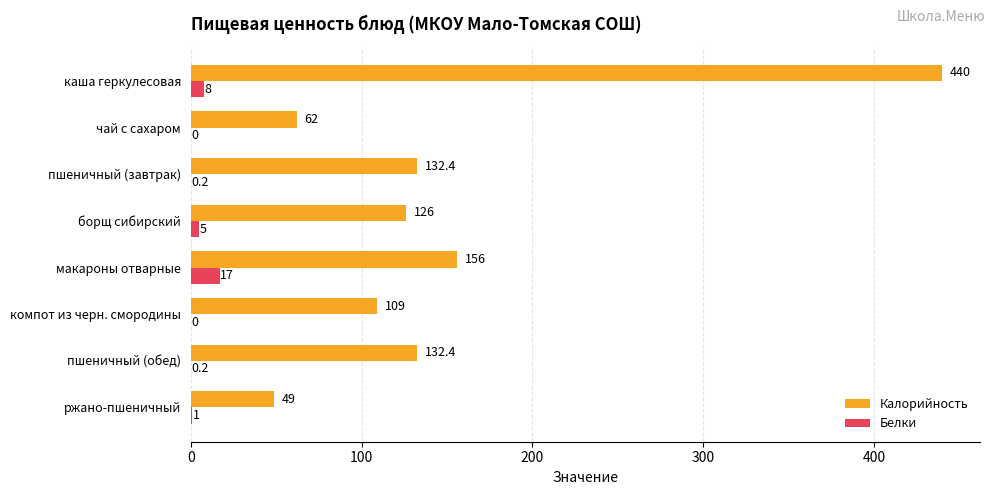

The Белки series shows 0.0 at чай с сахаром. True or false?

True